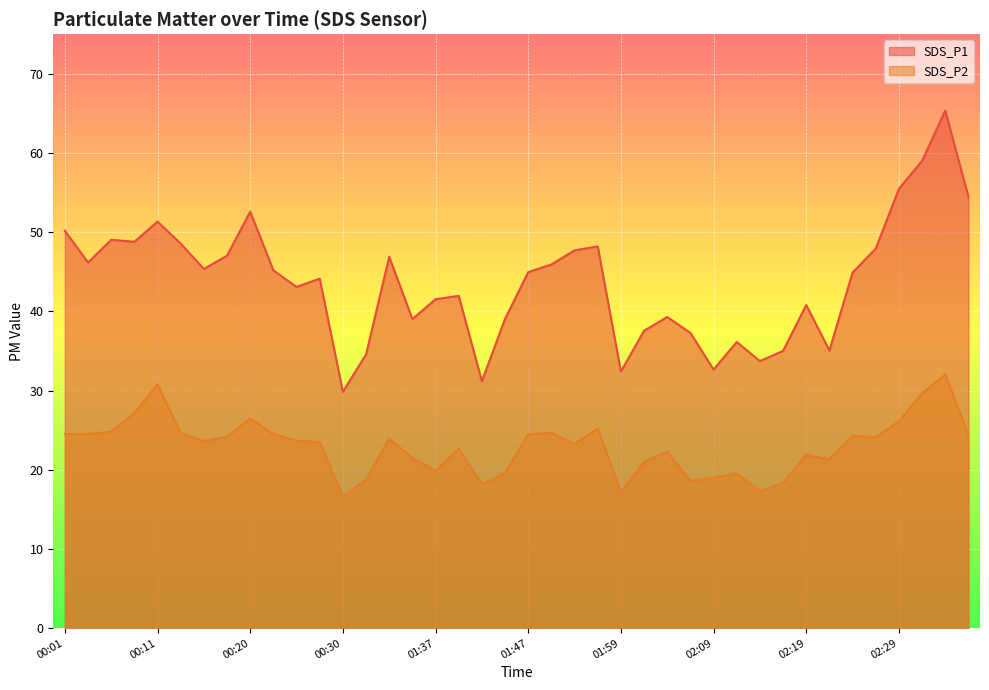

Which label corresponds to the smallest value in the chart?

00:30